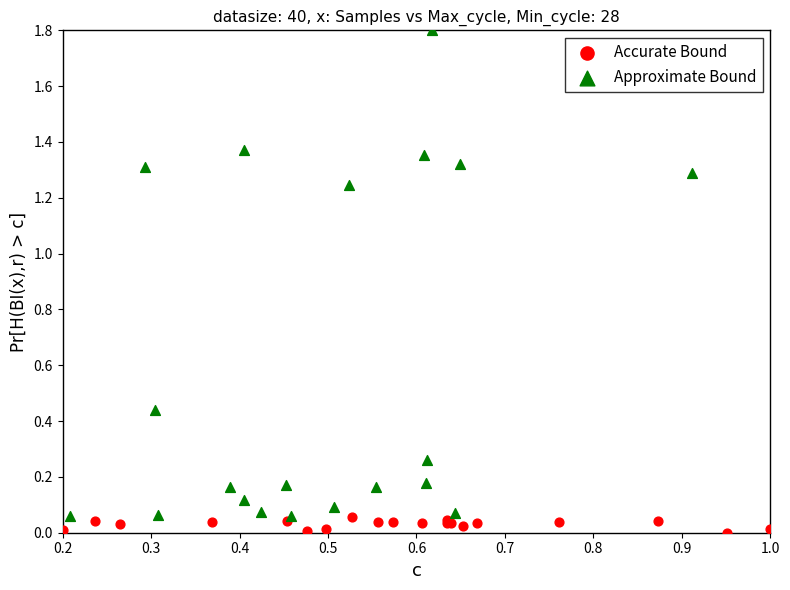

Which series has the widest spread of Y values?

Approximate Bound